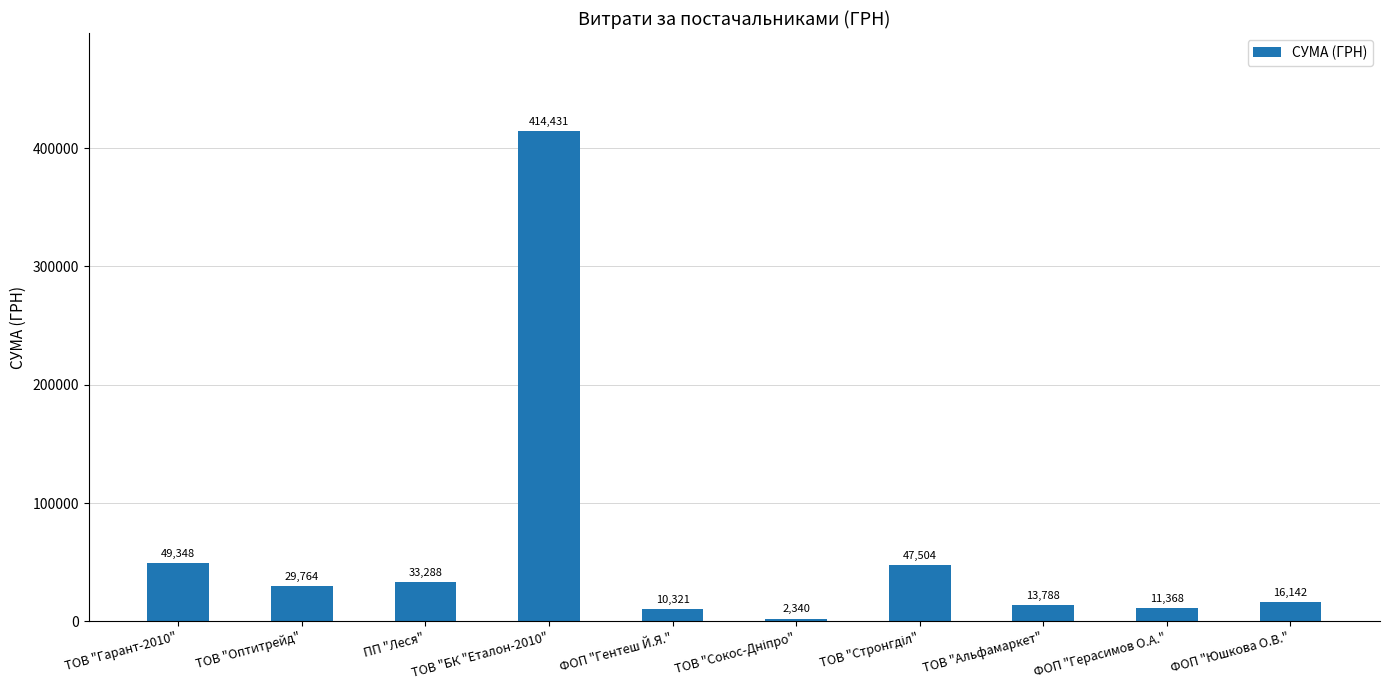

What is the approximate value at ТОВ "БК "Еталон-2010"?

414430.6